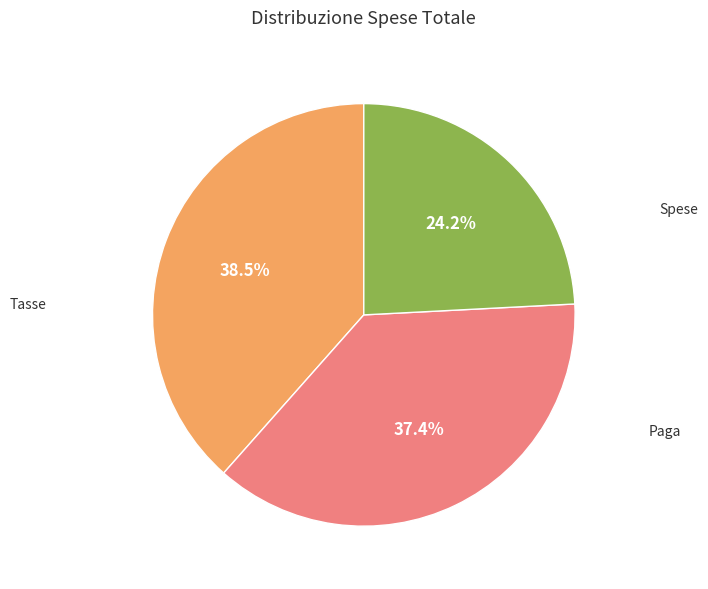

What percentage do Tasse and Spese together represent?

62.6%